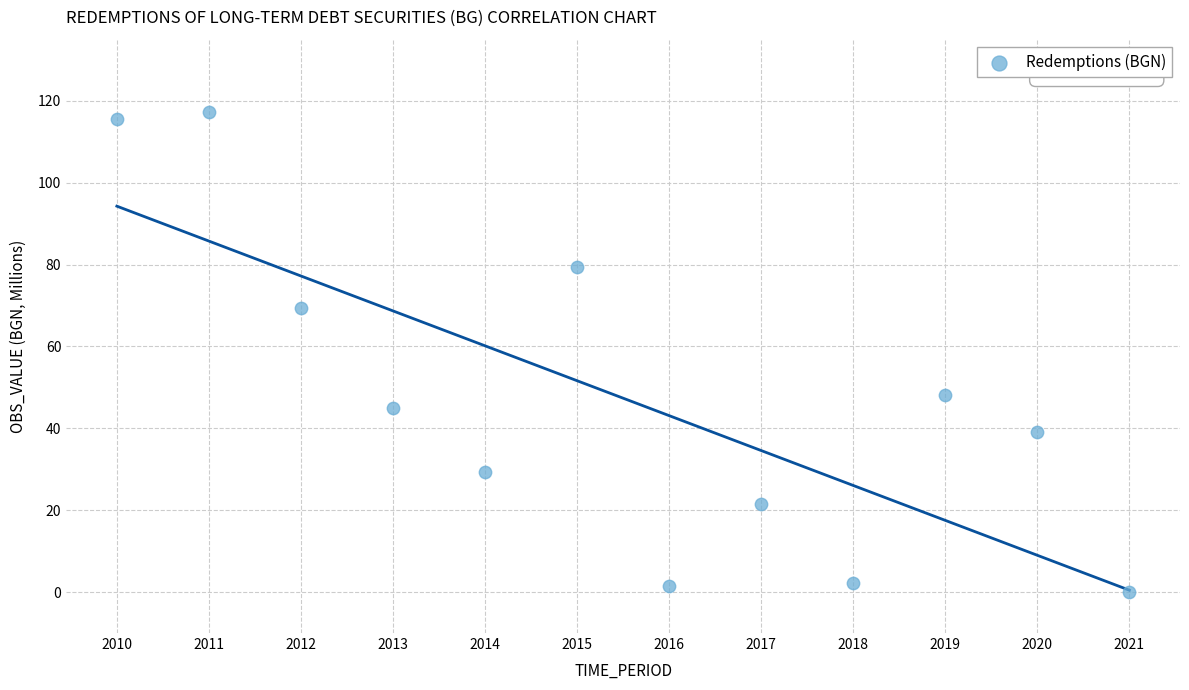

What Y value in the scatter plot is closest to 58?

48.1